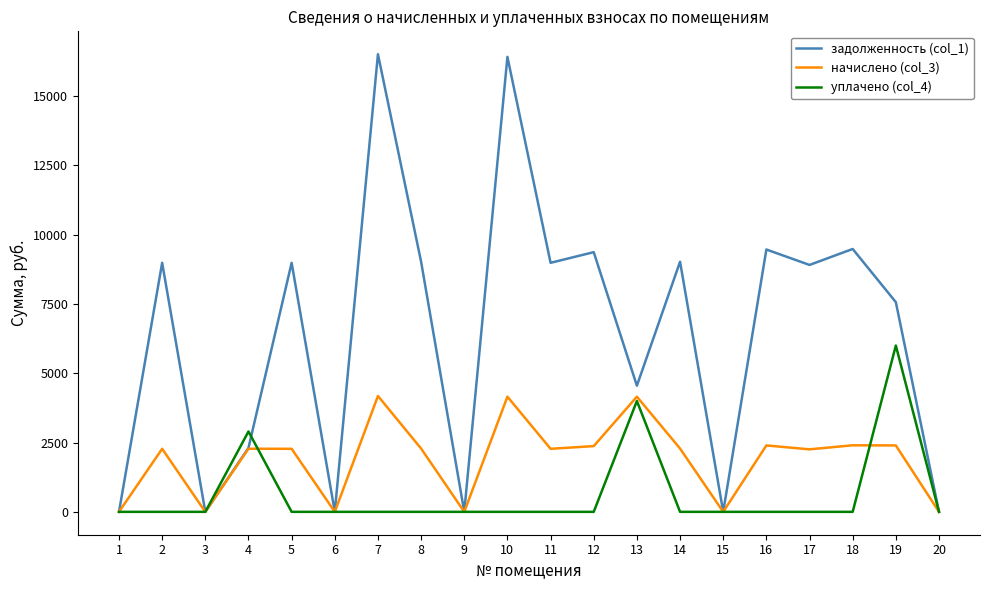

True or false: задолженность (col_1) has a value of 16416.0 at 10.

True